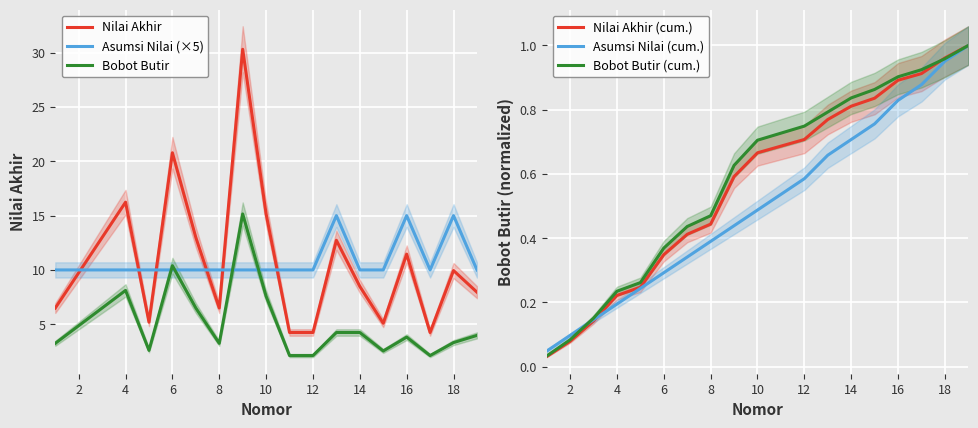

What is the highest value of the Nilai Akhir series?

30.3